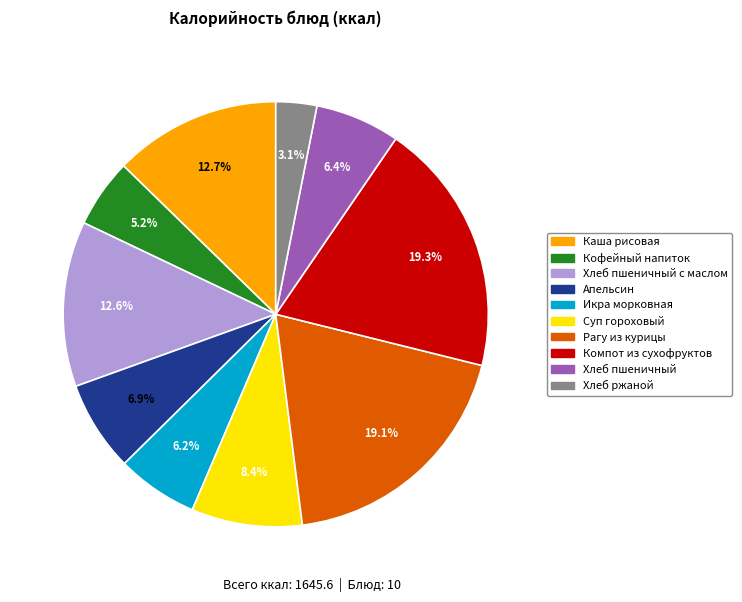

Is there any slice that represents more than half of the pie?

No